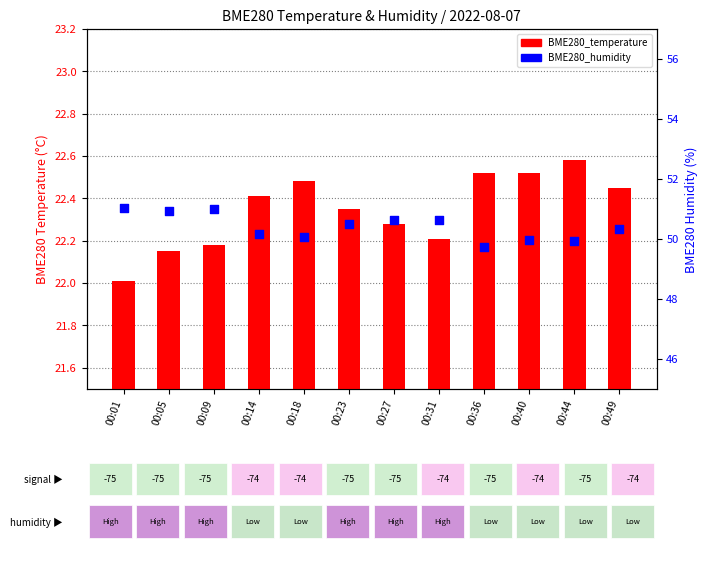

What is the total value across all series at 00:49?

72.8